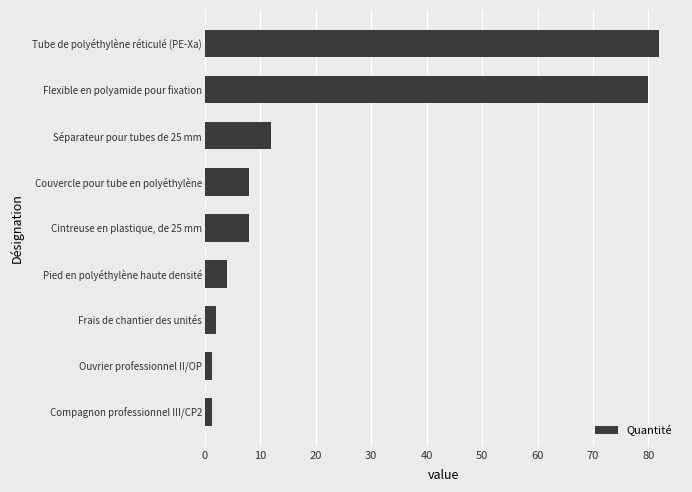

The chart shows a value of 12.0 at Séparateur pour tubes de 25 mm. True or false?

True